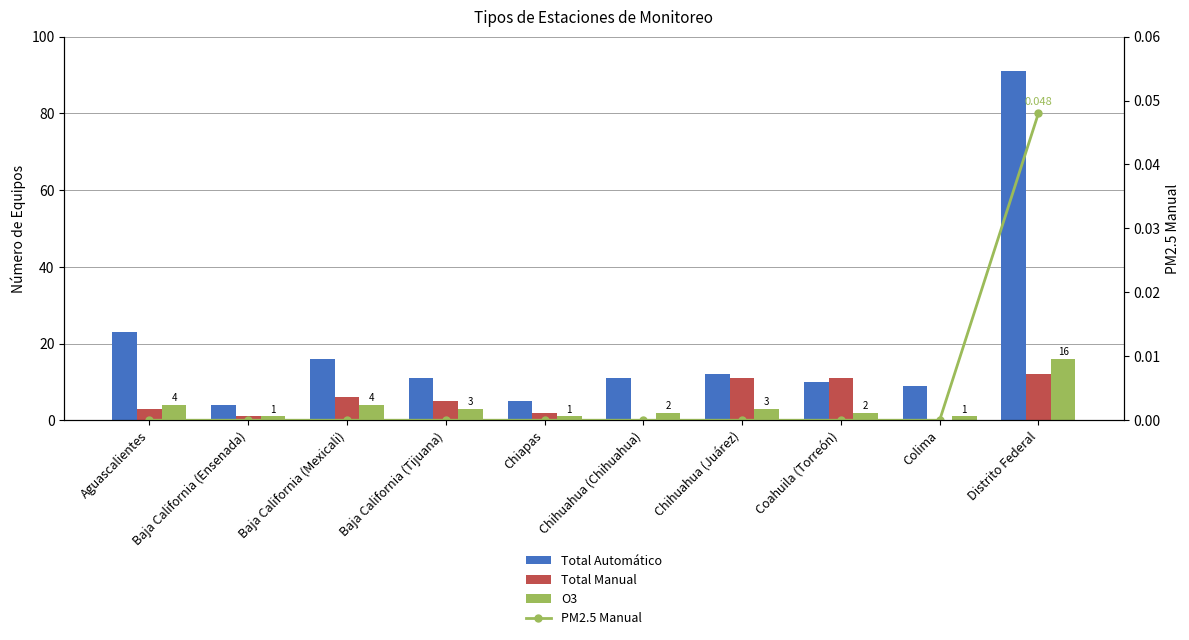

Reading left to right, list all the values displayed in this chart.

Total Automático: 23.0	4.0	16.0	11.0	5.0	11.0	12.0	10.0	9.0	91.0
Total Manual: 3.0	1.0	6.0	5.0	2.0	0.0	11.0	11.0	0.0	12.0
O3: 4.0	1.0	4.0	3.0	1.0	2.0	3.0	2.0	1.0	16.0
PM2.5 Manual: 0.0	0.0	0.0	0.0	0.0	0.0	0.0	0.0	0.0	0.0